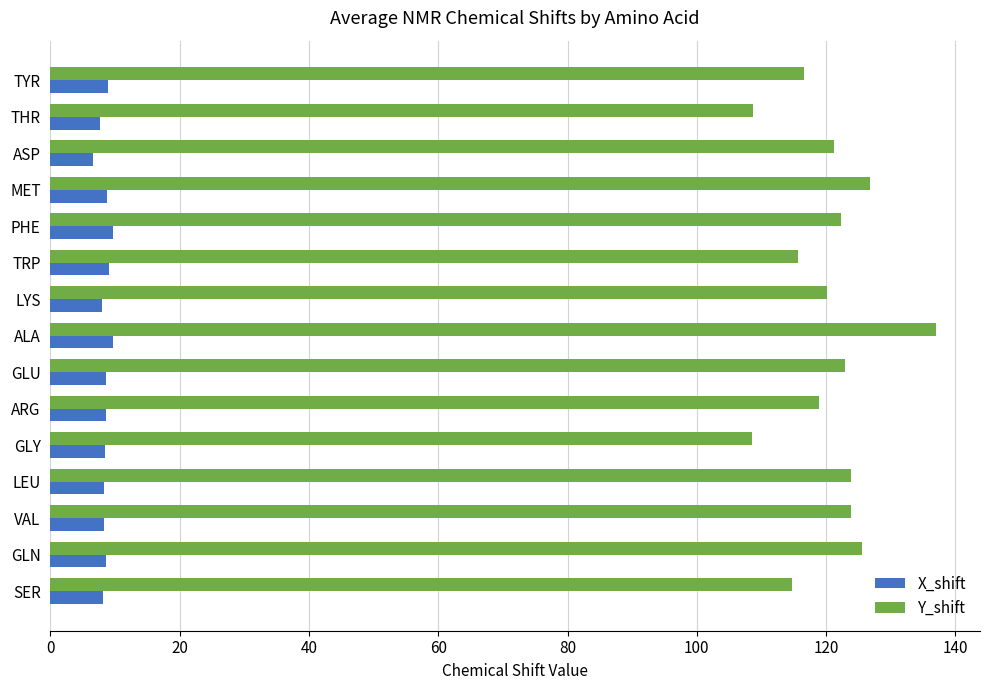

What is the spread (max minus min) of values at ARG?

110.3